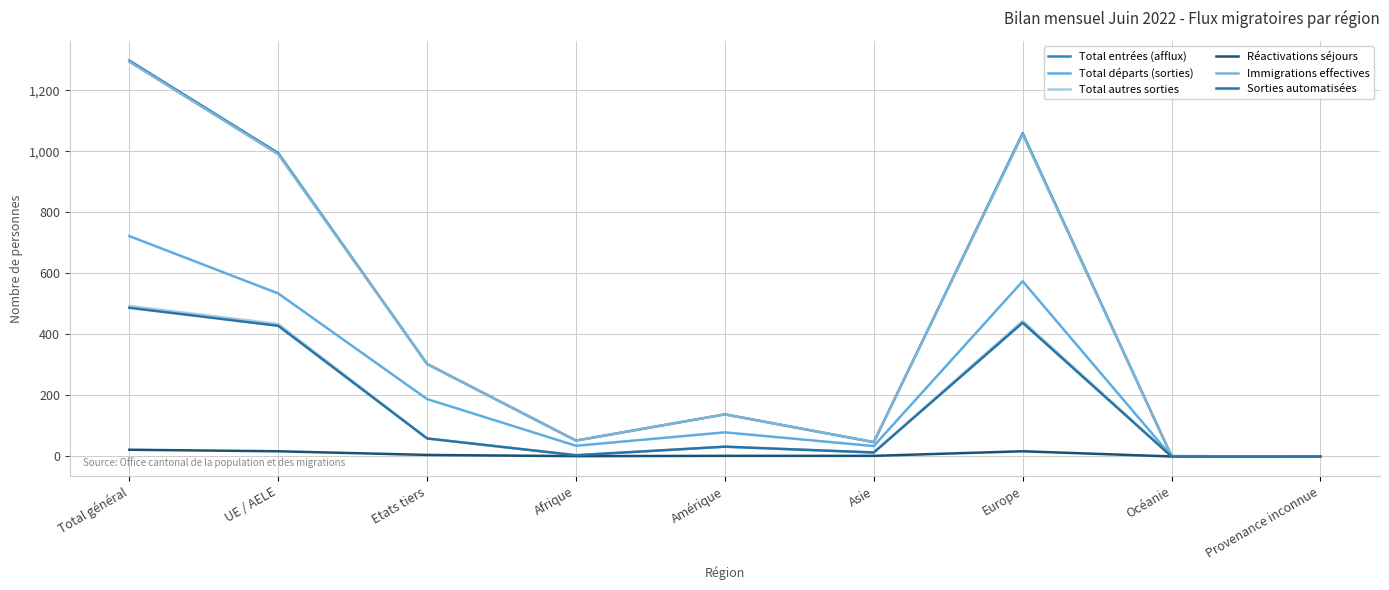

True or false: Total autres sorties and Sorties automatisées cross at least once.

False